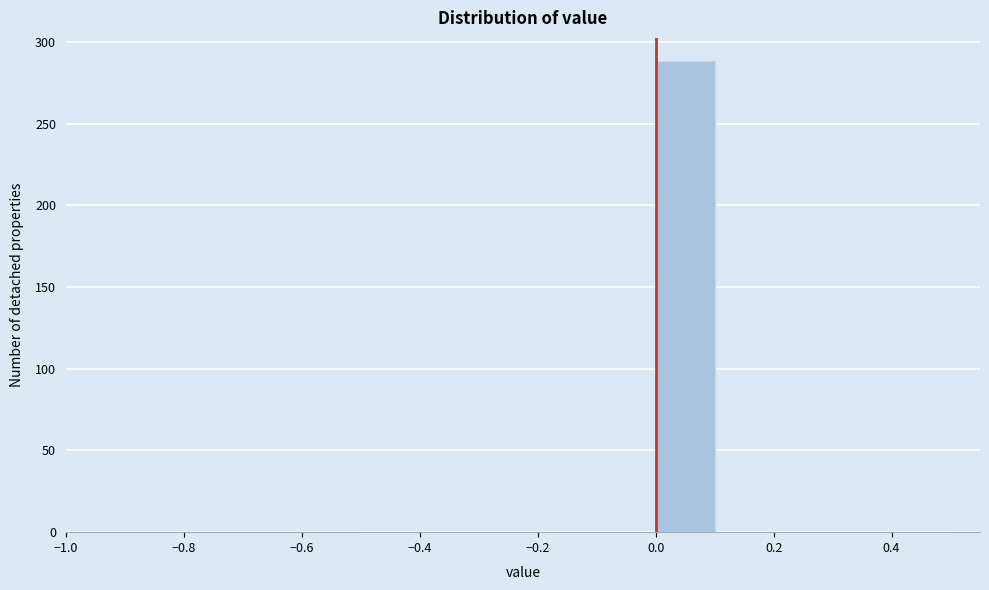

Over which range of the x-axis is the bar tallest?

0.0 to 0.1